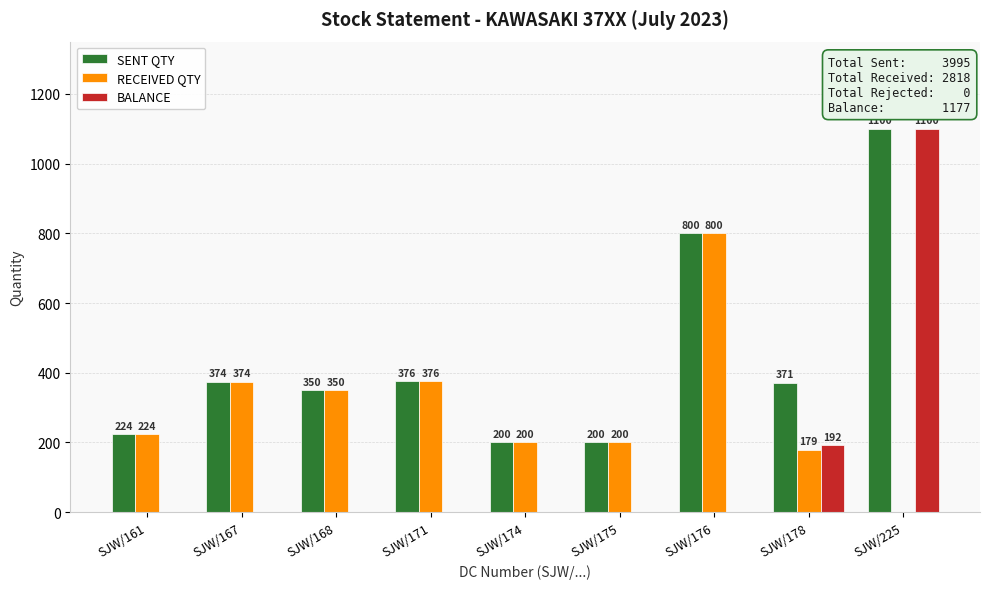

How many groups of bars are there?

9